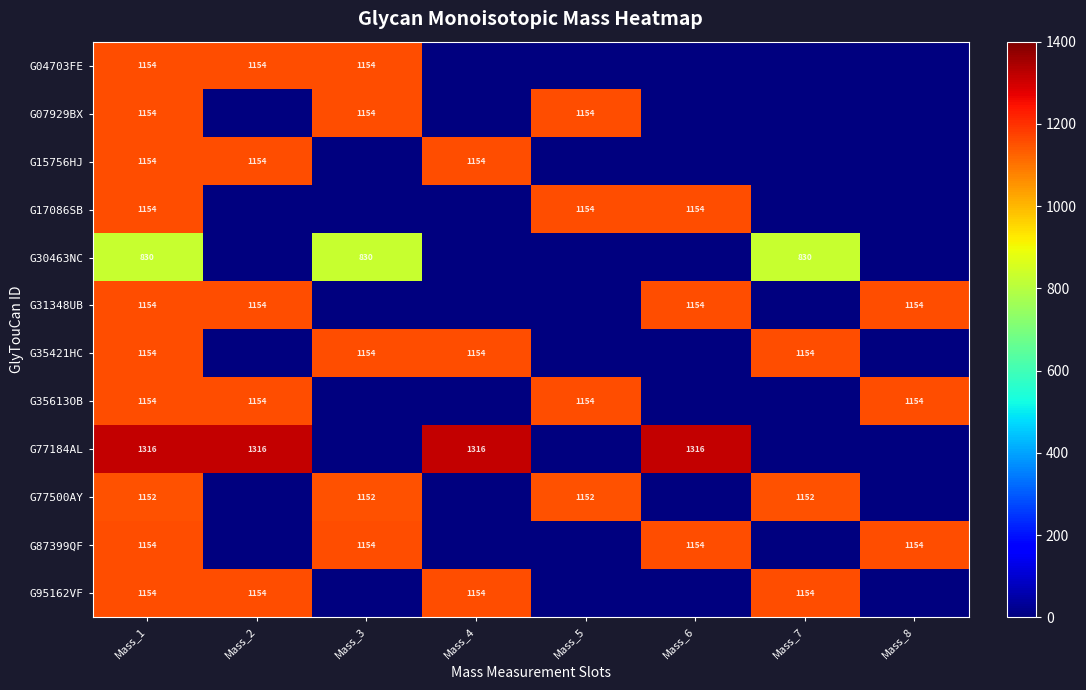

True or false: G31348UB has a value of 1641 at Mass_2.

False